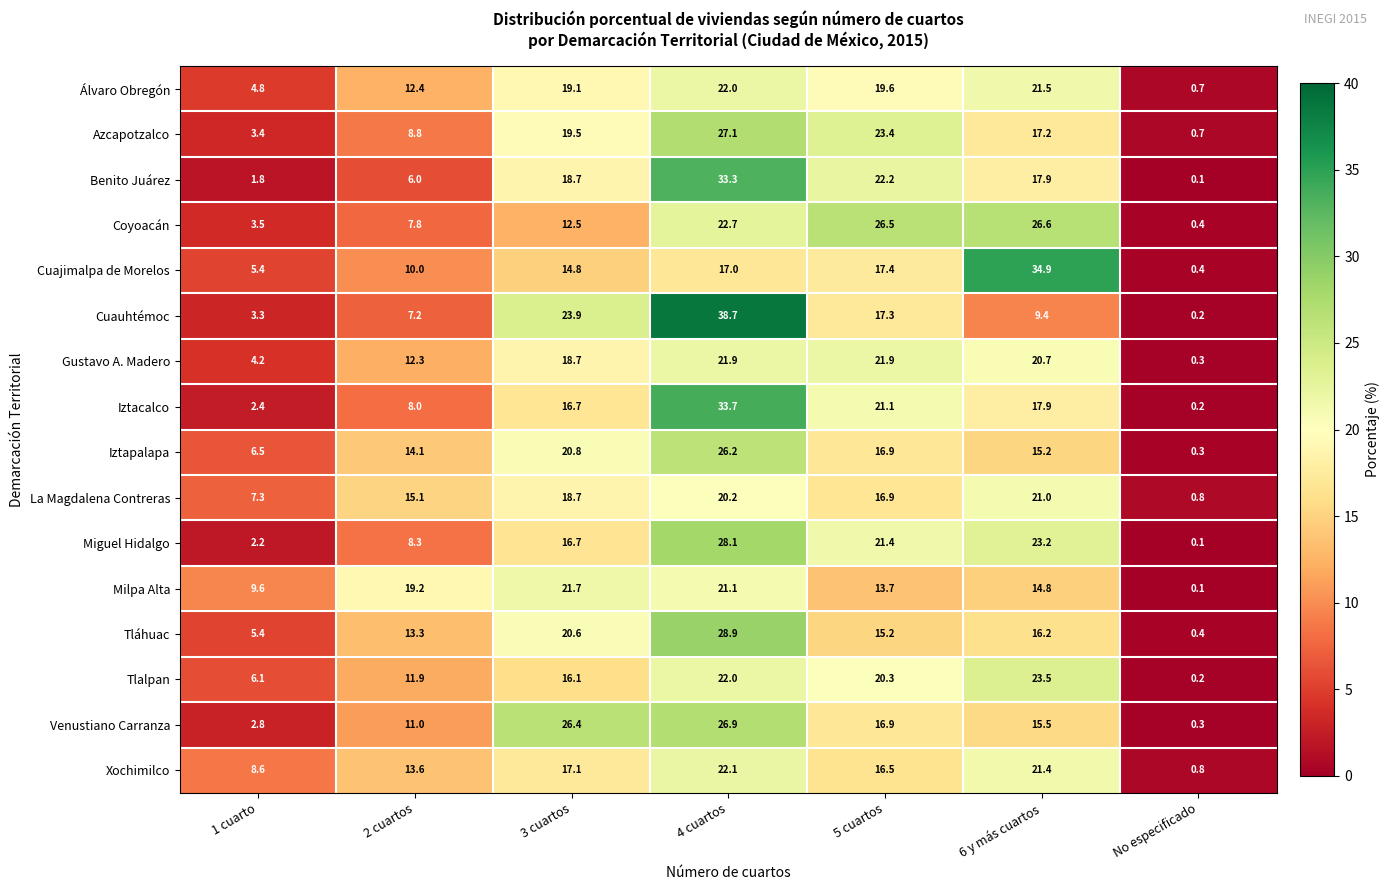

Is it true that Venustiano Carranza equals 16.9 at 5 cuartos?

True